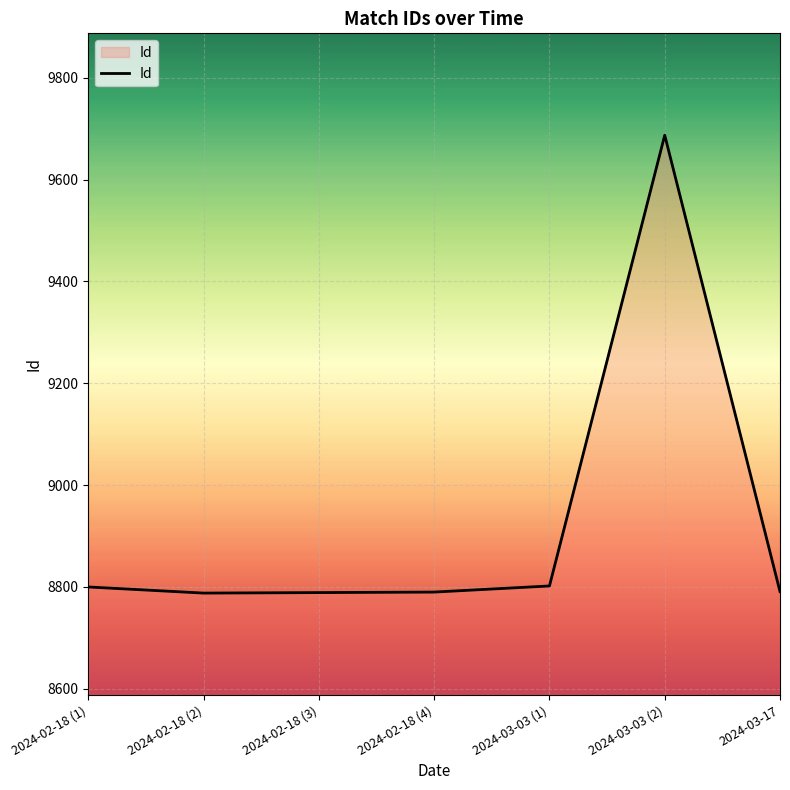

What is the difference between the maximum and minimum values?

899